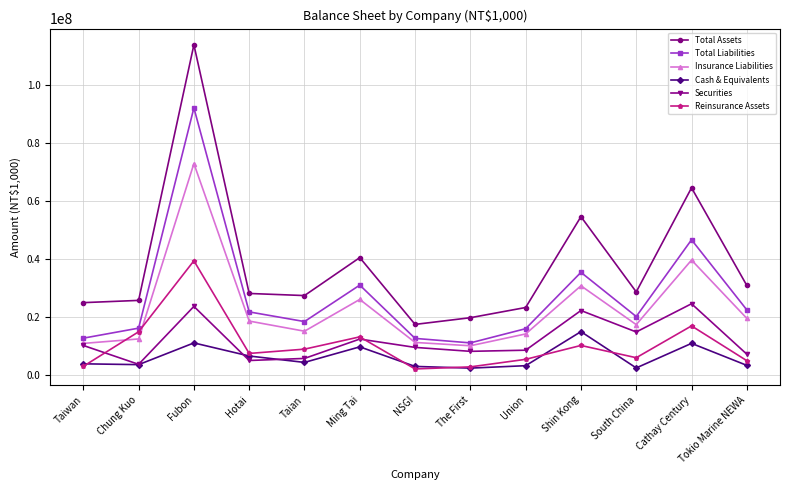

In Total Liabilities, how many points are lower than both neighbors (excluding endpoints)?

3